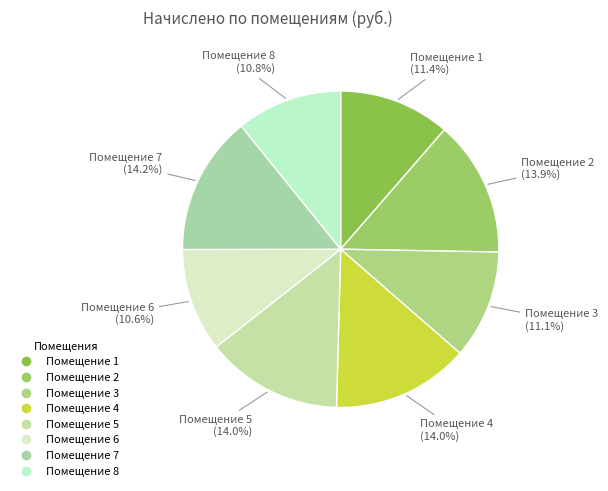

How many segments does this pie chart have?

8